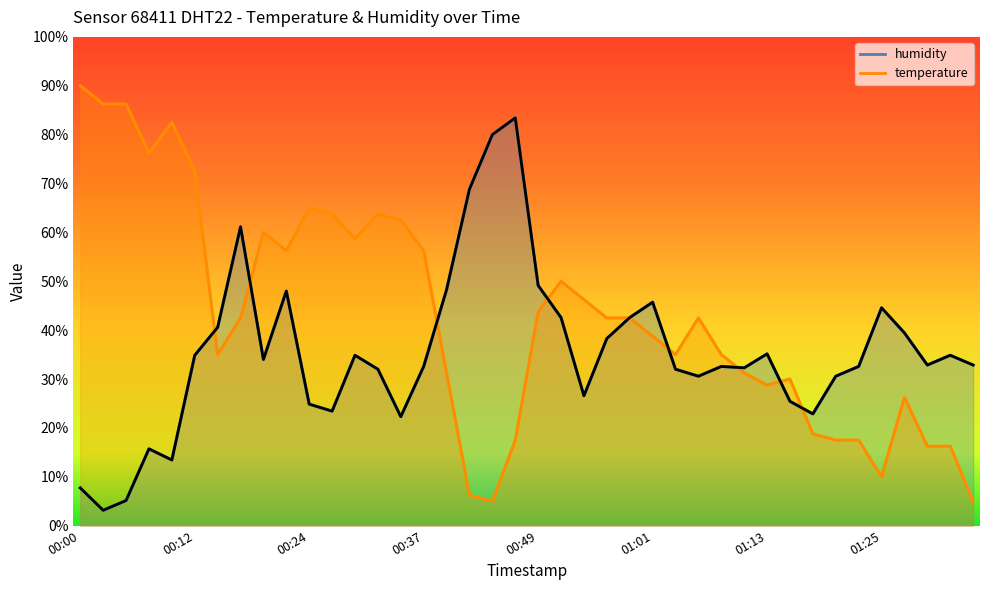

What is the sum of the humidity values at 00:00 and 01:33?

42.6